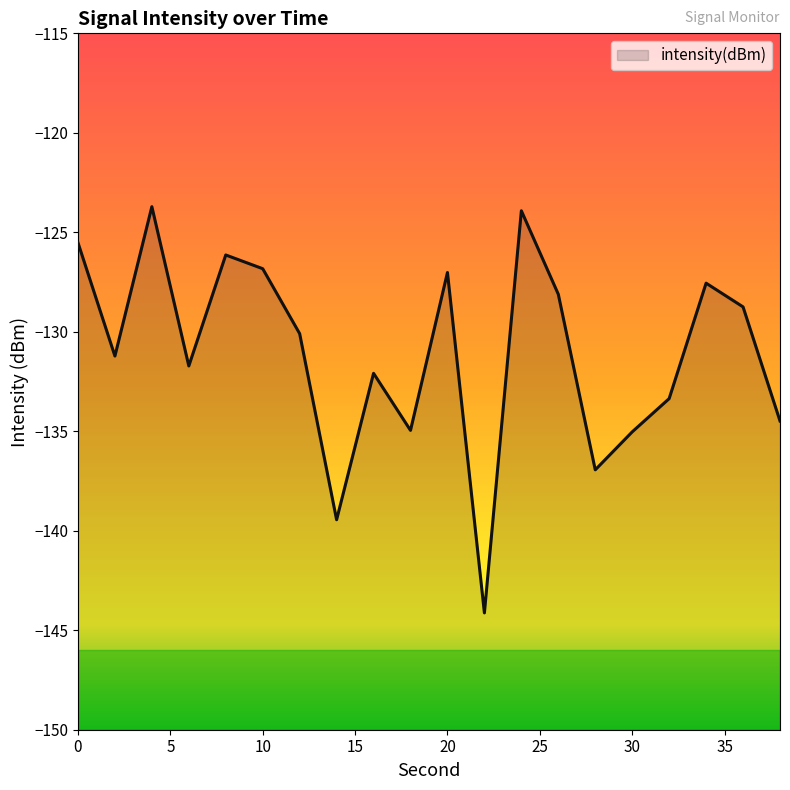

What is the difference between the maximum and minimum values?

20.4